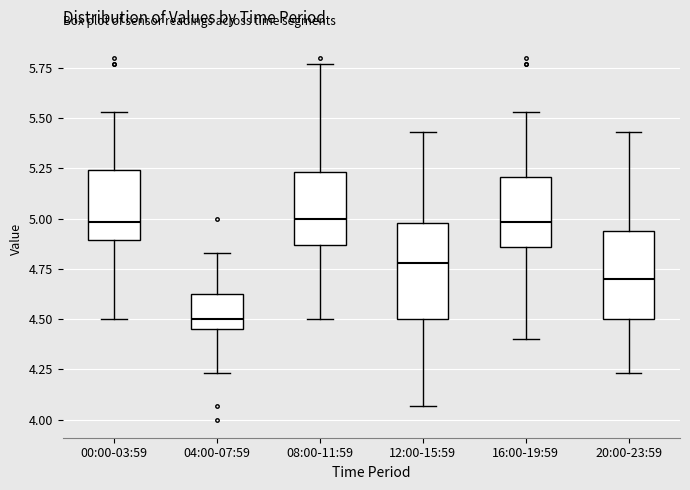

Which box's median line is the lowest?

04:00-07:59